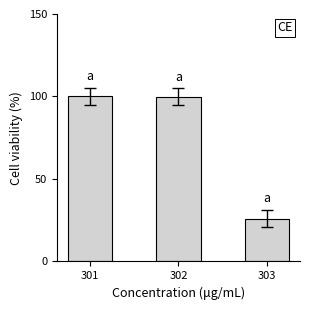

What is the difference between the values at 303 and 302?

73.9